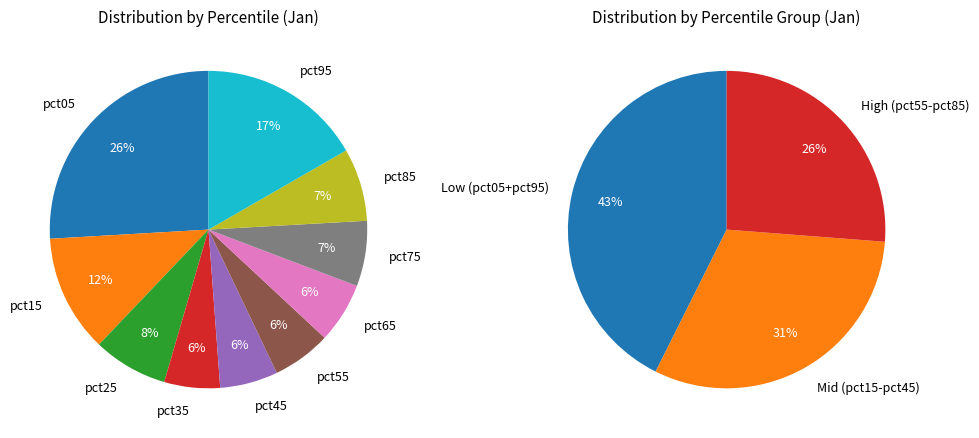

What percentage is the pct85 slice, to the nearest percent?

7%